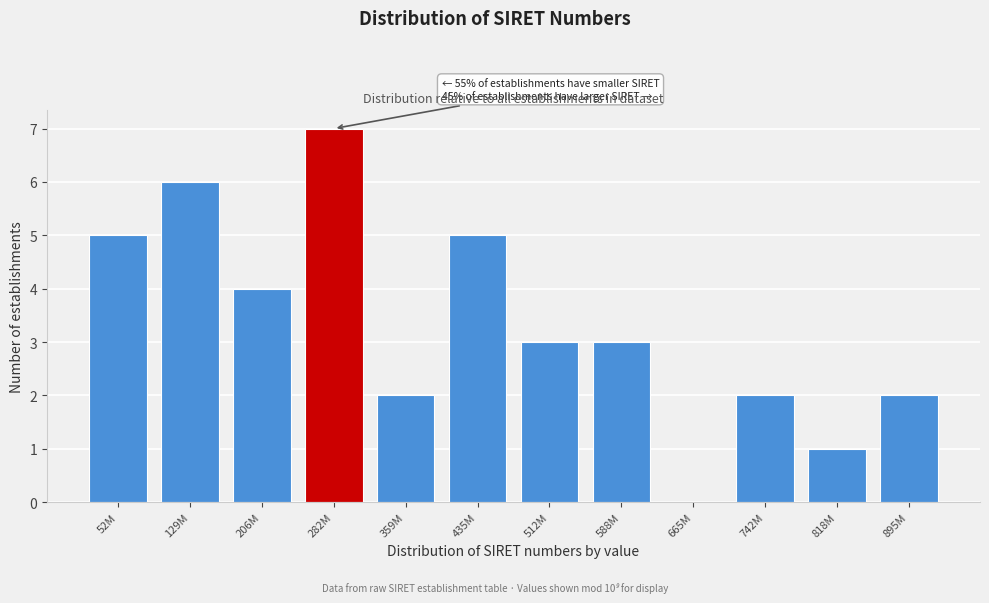

Reading left to right, what are all the values shown in this chart?

52M=5	129M=6	206M=4	282M=7	359M=2	435M=5	512M=3	588M=3	665M=0	742M=2	818M=1	895M=2